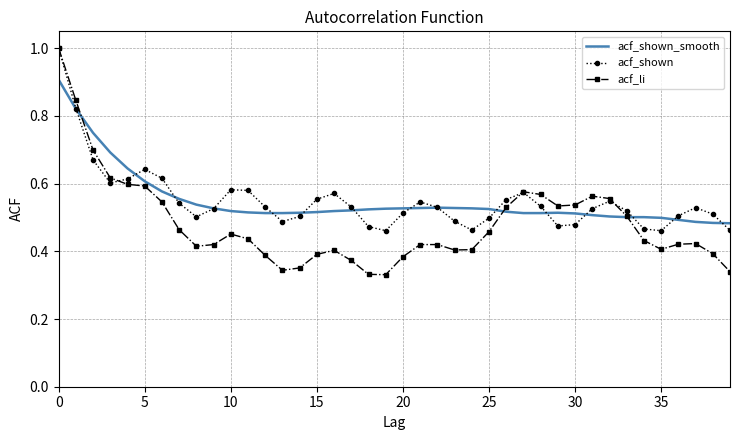

What are all the series names shown in the legend?

acf_shown_smooth, acf_shown, acf_li